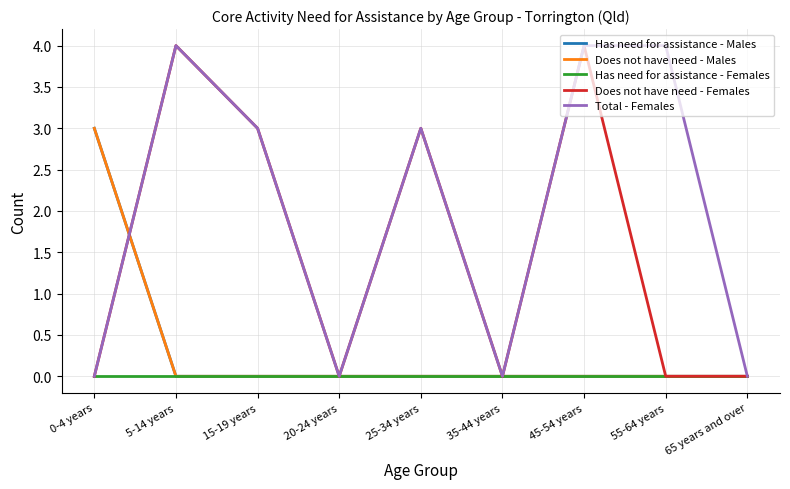

What is the spread (max minus min) of values at 0-4 years?

3